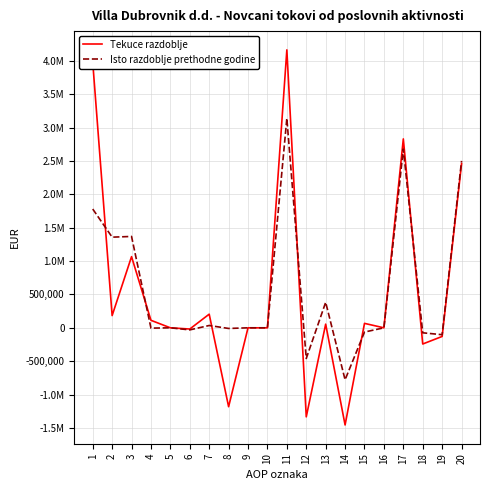

Is this an area chart (filled region under the line)?

No